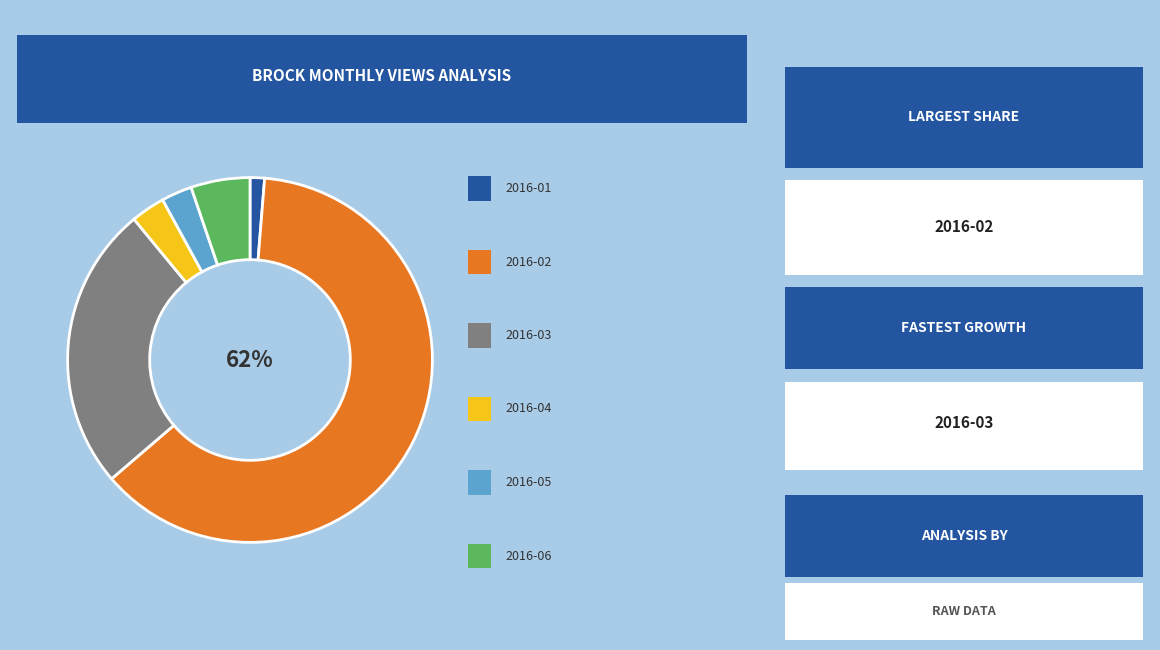

Count the number of slices in the pie.

6